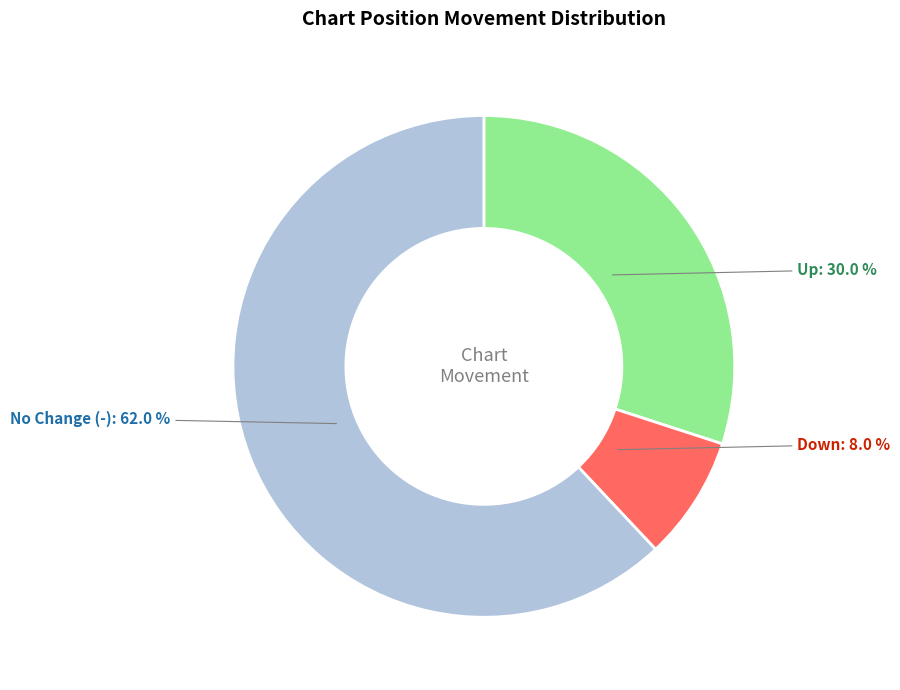

Is there a majority slice in this chart?

Yes